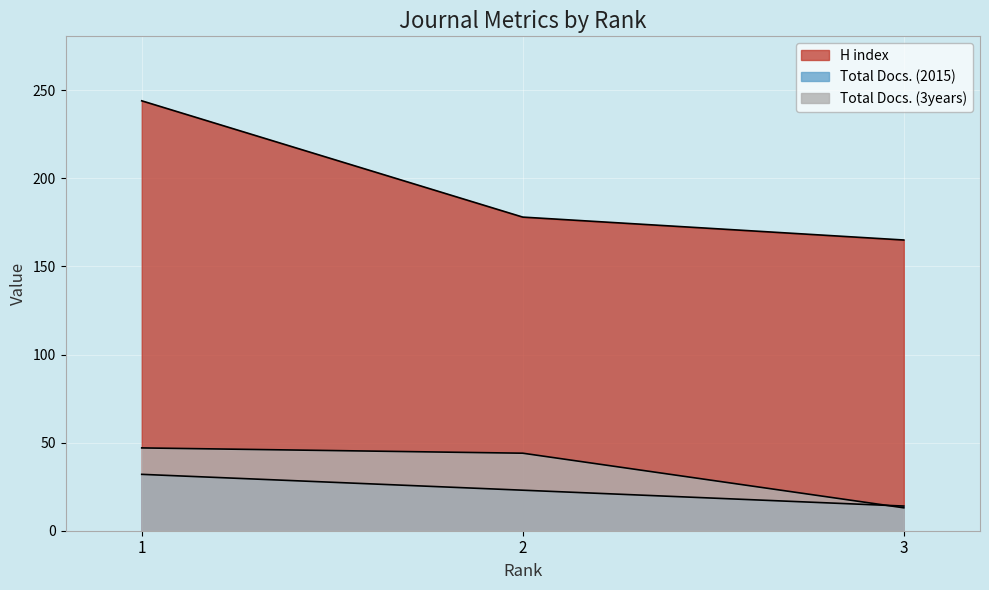

What is the maximum value for Total Docs. (3years)?

47